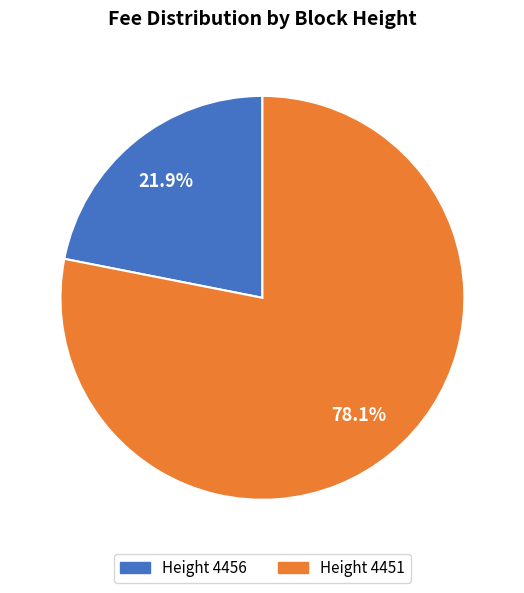

Is there any slice that represents more than half of the pie?

Yes